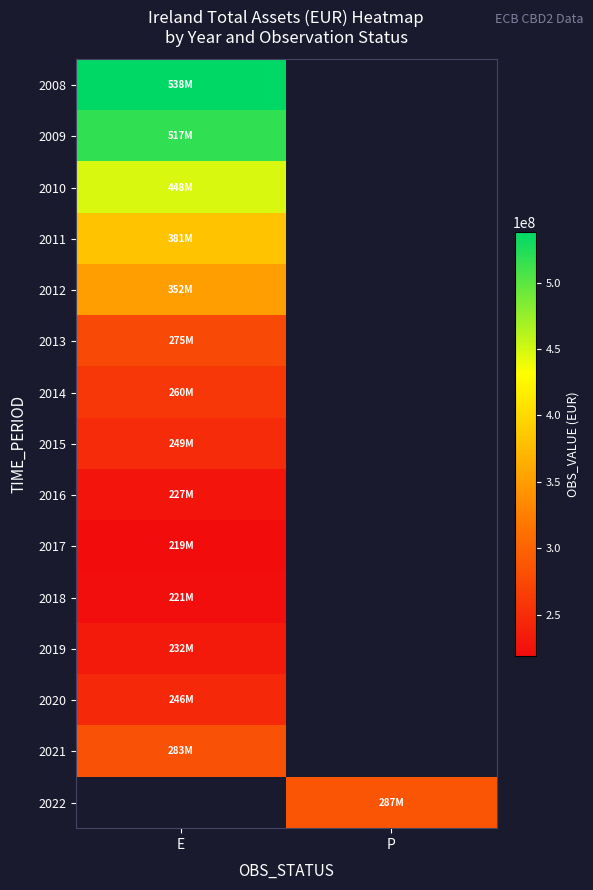

What is the lowest value of the 2019 series?

232207212.0